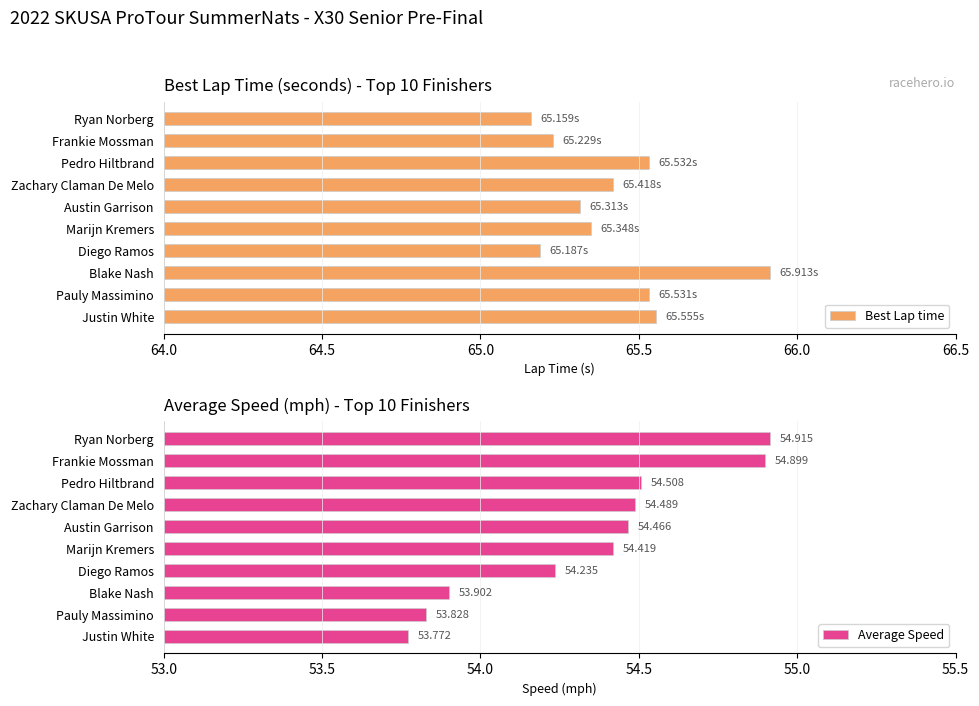

At which label does Best Lap time reach its peak?

Blake Nash